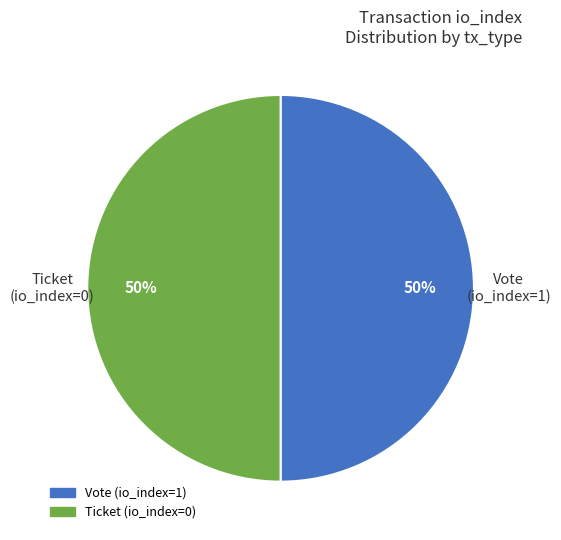

Is it true that Ticket (io_index=0) is 1% of the pie?

False